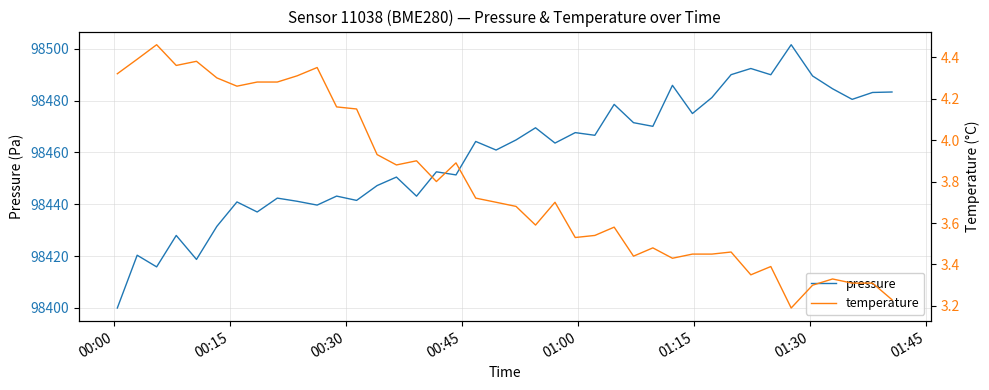

What is the lowest value of the pressure series?

98400.0